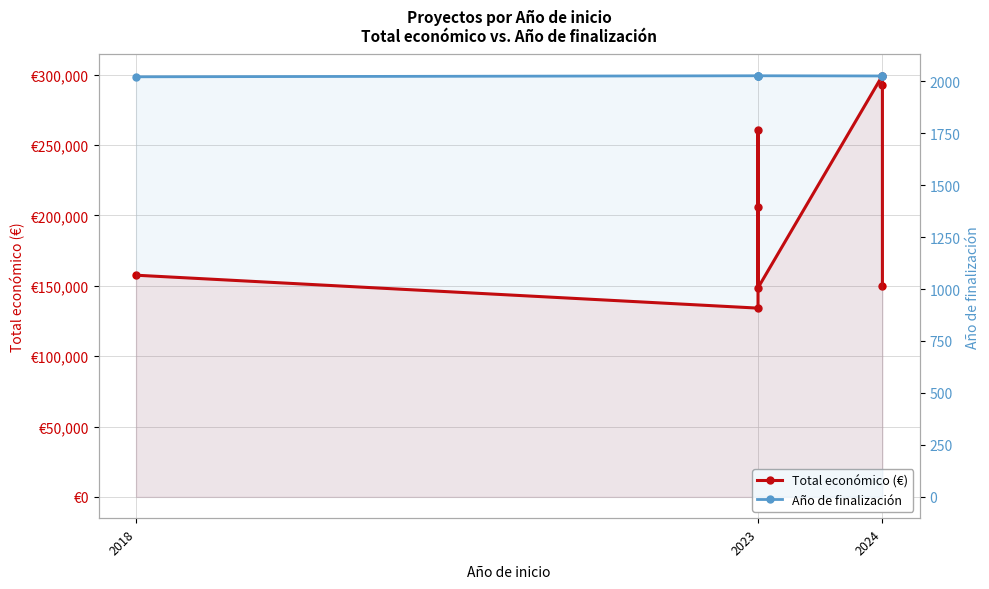

The Total económico (€) series shows 292495 at 2024. True or false?

True